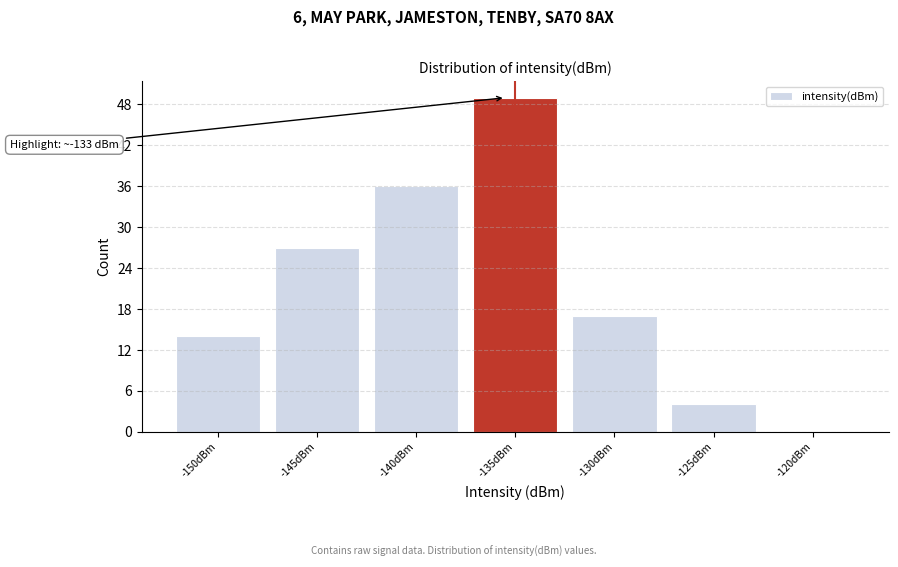

Reading left to right, extract all data points from this chart.

-150dBm=14	-145dBm=27	-140dBm=36	-135dBm=49	-130dBm=17	-125dBm=4	-120dBm=0